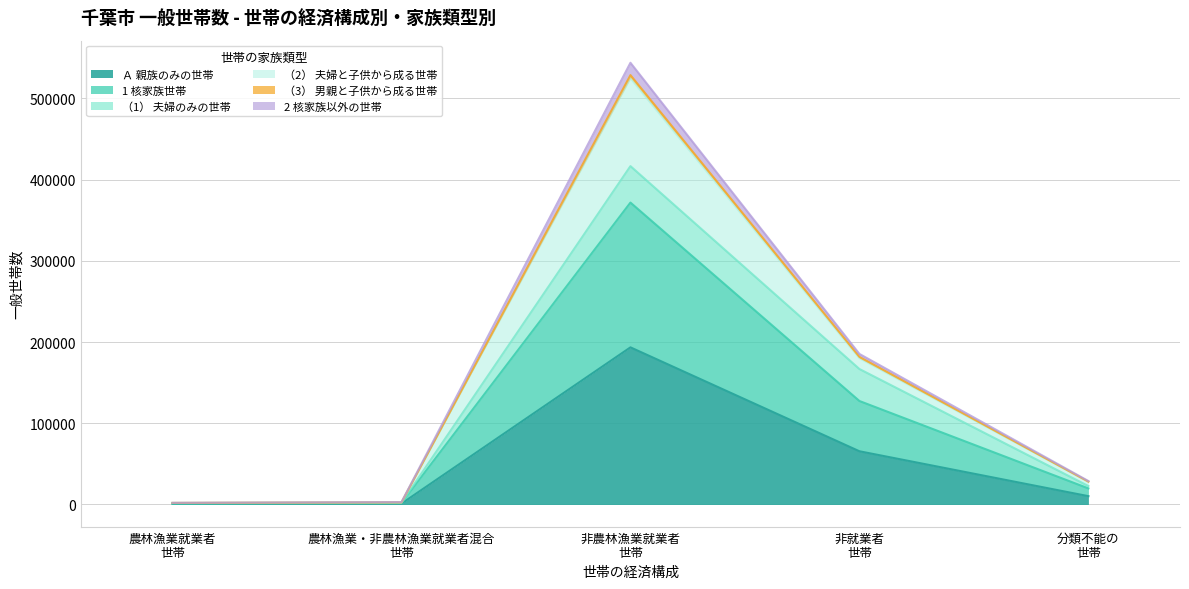

Does the chart display data point markers on the line(s)?

No